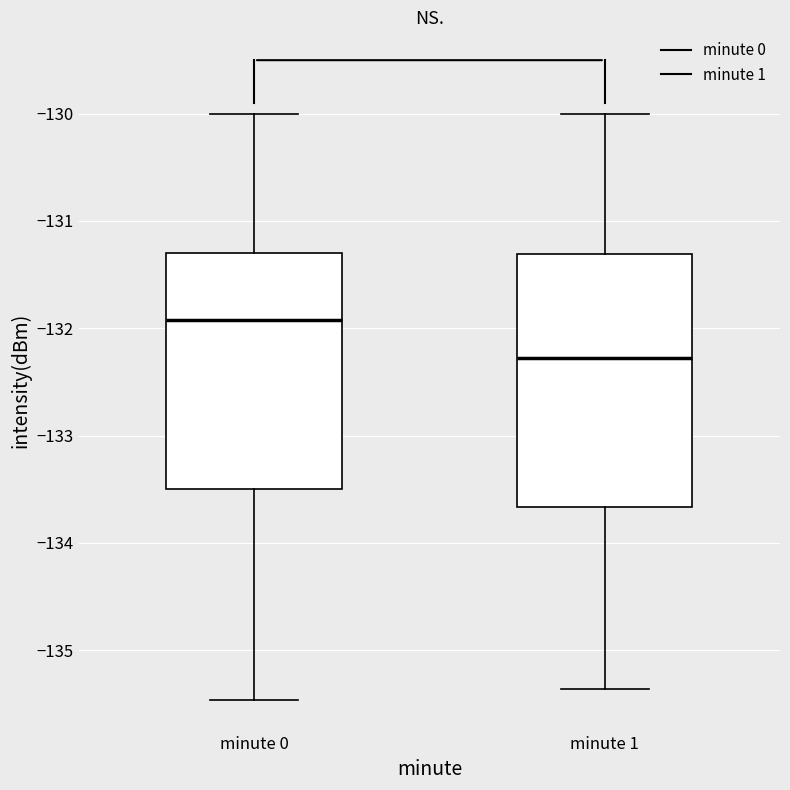

Which box's median line is the highest?

minute 0